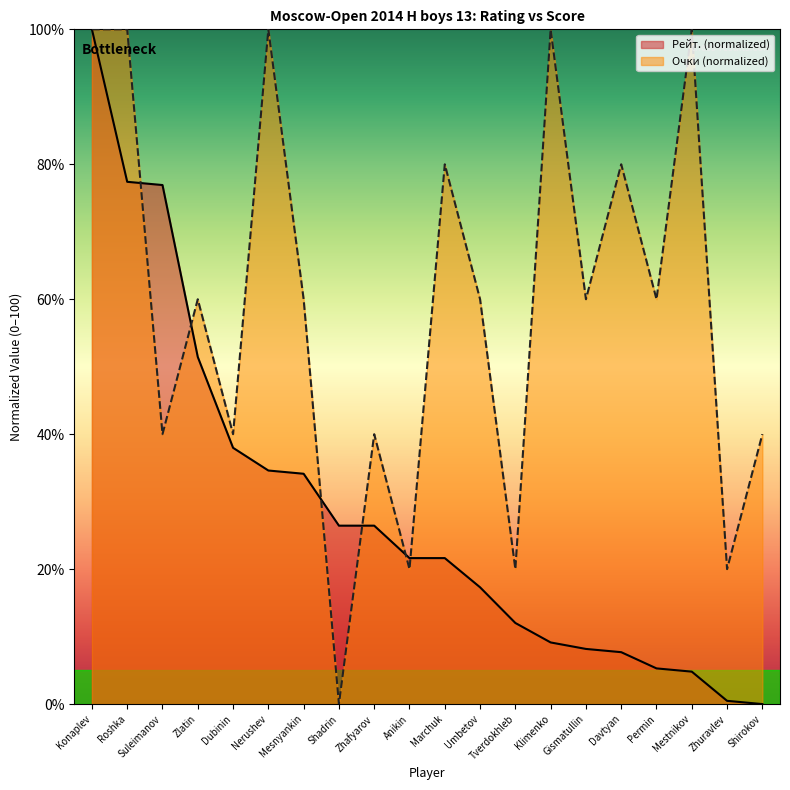

The Рейт. series shows 26.4 at Shadrin. True or false?

True